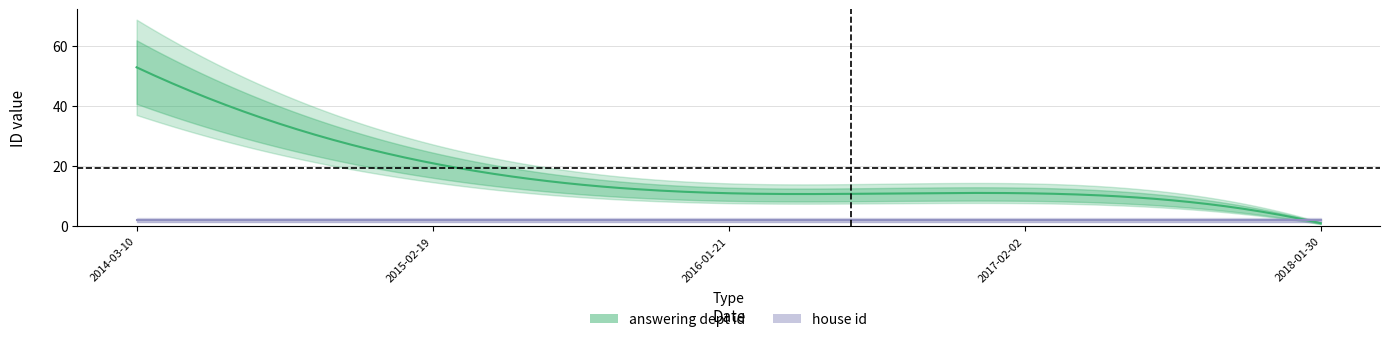

List the series in order of their peak value, lowest first.

house id, answering dept id